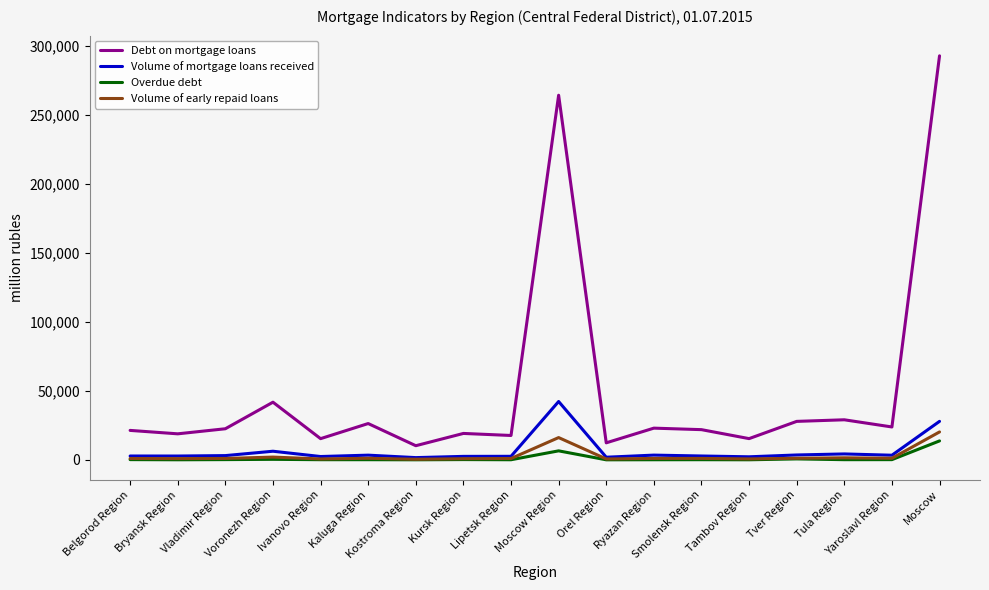

True or false: Volume of early repaid loans and Debt on mortgage loans intersect in this chart.

False